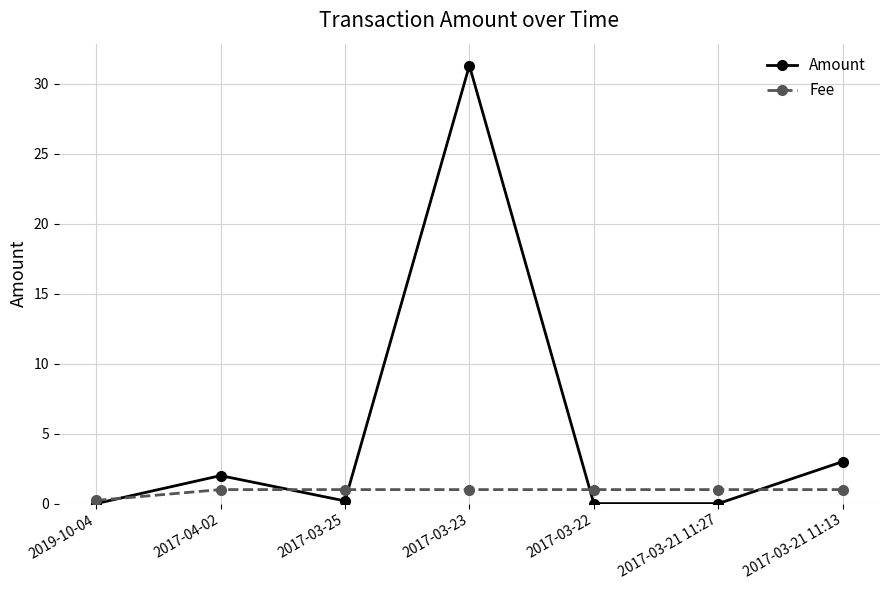

Which series has the widest spread of values?

Amount